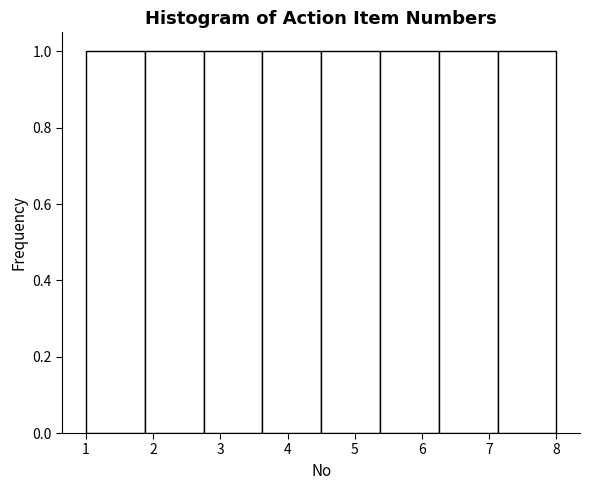

Reading left to right, list every bar in this chart as the range it spans on the x-axis followed by its height. Neither the bar edges nor the heights are printed on the chart, so give them approximately, as read against the axes.

1.0 to 1.9: 1
1.9 to 2.8: 1
2.8 to 3.6: 1
3.6 to 4.5: 1
4.5 to 5.4: 1
5.4 to 6.3: 1
6.3 to 7.1: 1
7.1 to 8.0: 1